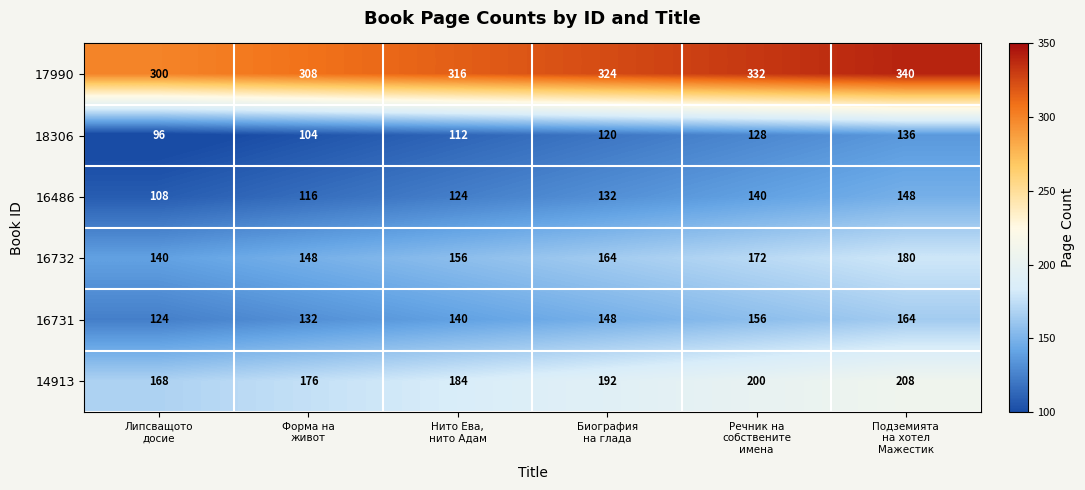

What is the maximum value shown in the chart?

340